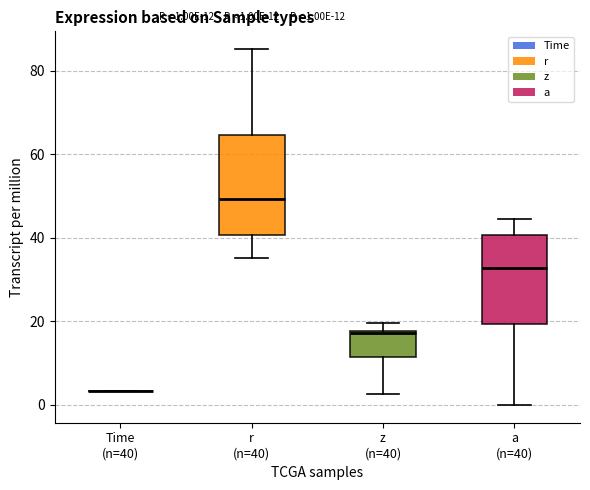

Which box is the tallest, from its lower edge to its upper edge?

r (n=40)